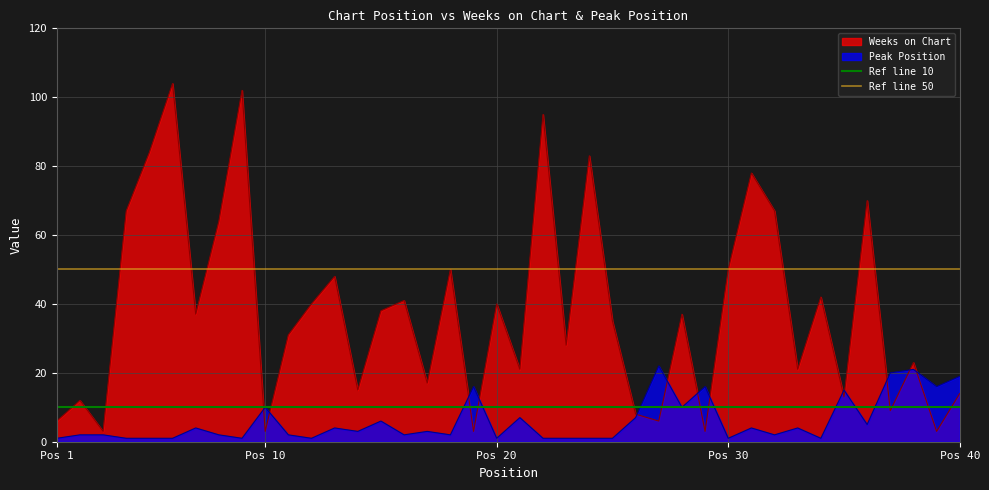

What is the highest value of the Weeks on Chart series?

104